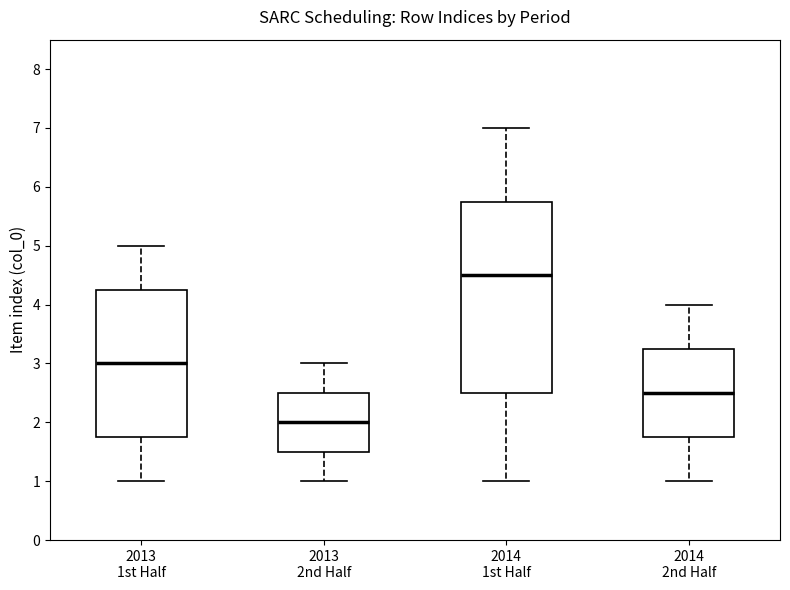

Which box's median line is the highest?

2014 1st Half